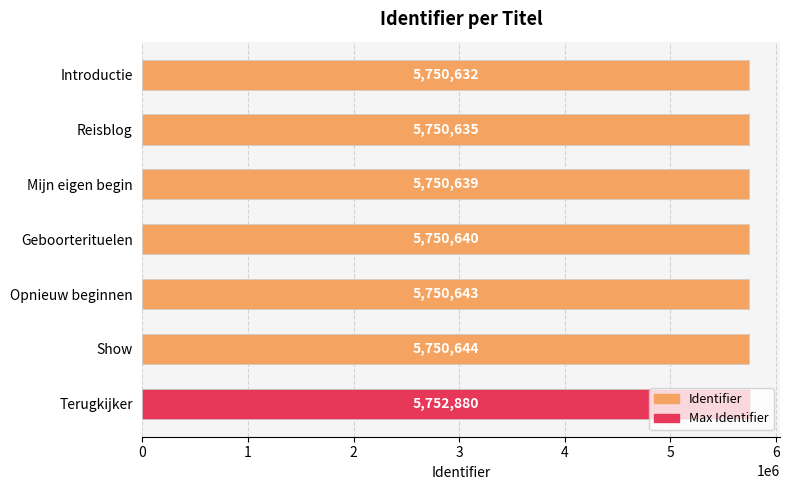

How many bars are there in total?

7